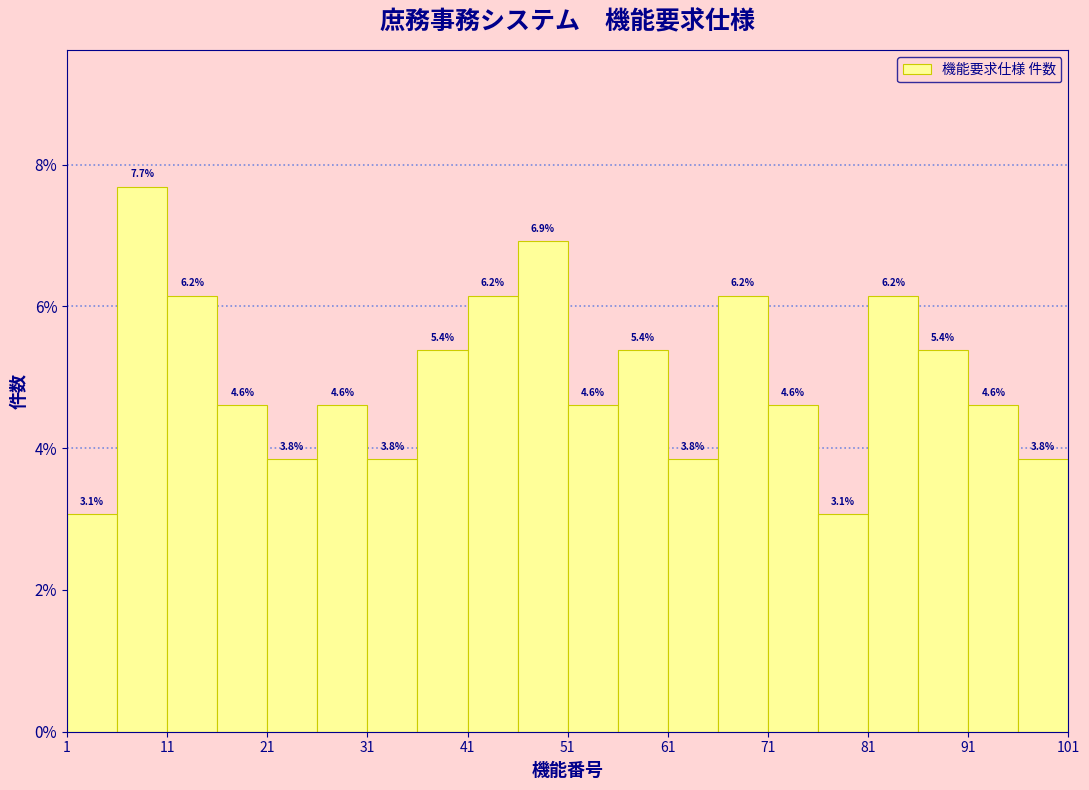

Reading left to right, transcribe this chart: for each bar, give the range it covers on the x-axis and its height.

1 to 6: 3.1
6 to 11: 7.7
11 to 16: 6.2
16 to 21: 4.6
21 to 26: 3.8
26 to 31: 4.6
31 to 36: 3.8
36 to 41: 5.4
41 to 46: 6.2
46 to 51: 6.9
51 to 56: 4.6
56 to 61: 5.4
61 to 66: 3.8
66 to 71: 6.2
71 to 76: 4.6
76 to 81: 3.1
81 to 86: 6.2
86 to 91: 5.4
91 to 96: 4.6
96 to 101: 3.8